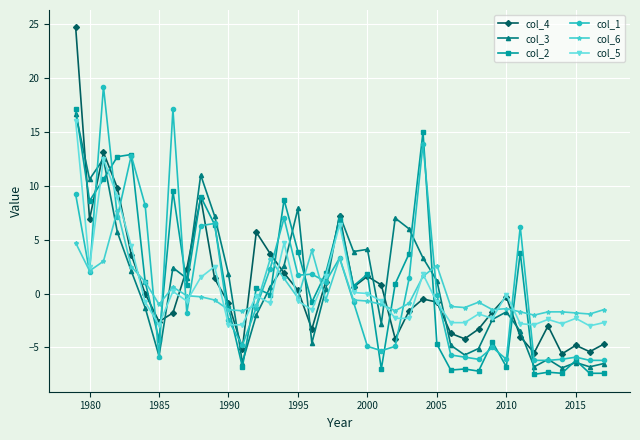

How many positive values does the col_6 series have?

13